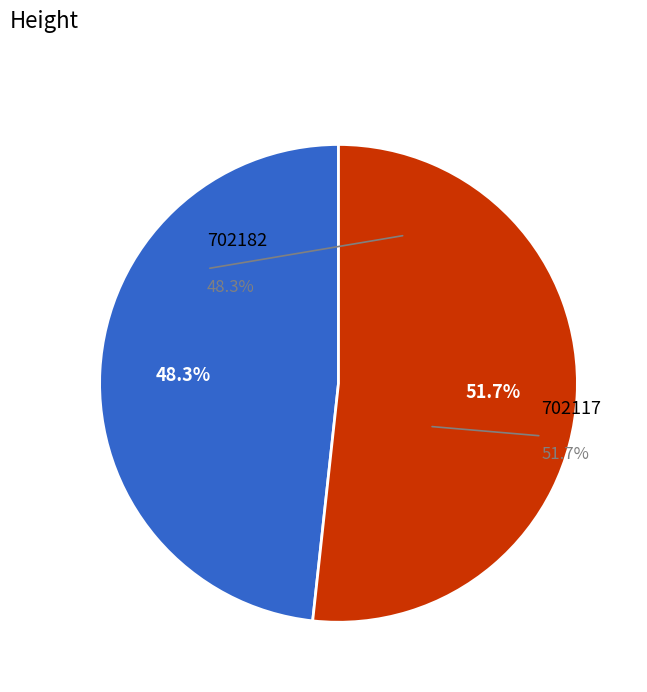

What percentage is the 702117 slice, to the nearest percent?

52%